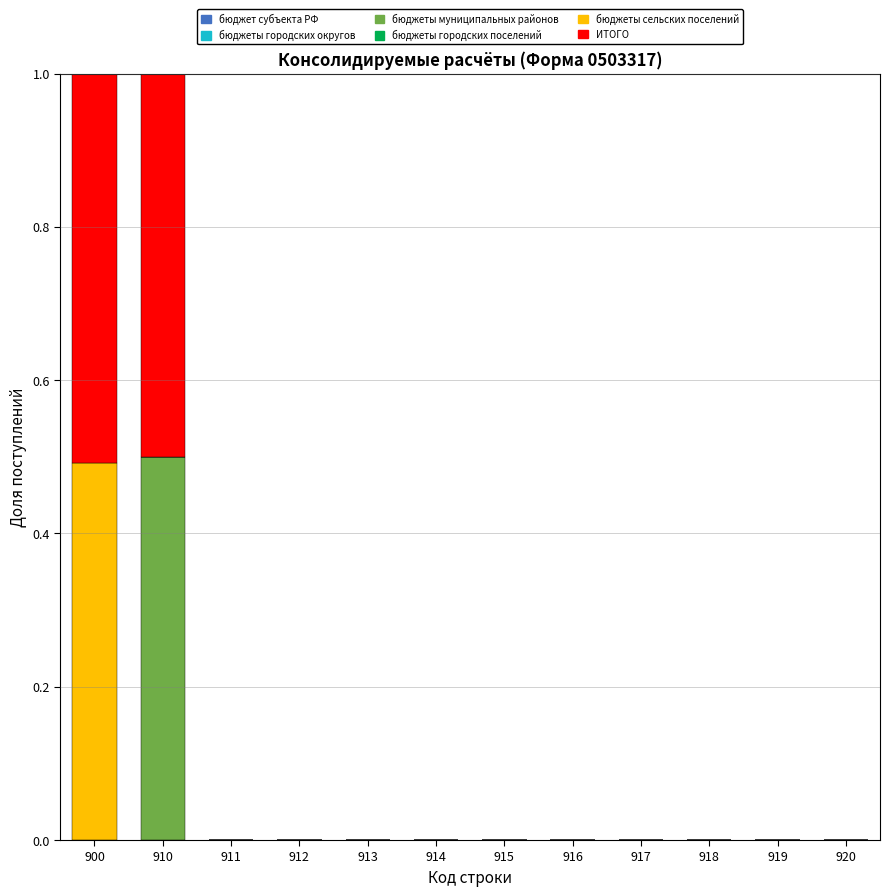

The бюджеты муниципальных районов series shows 0.0 at 916. True or false?

True